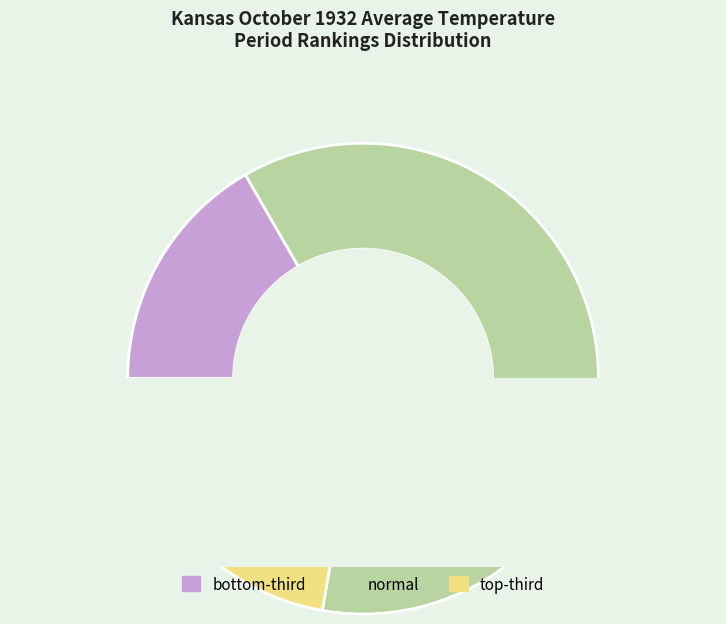

How many slices are in this pie chart?

3